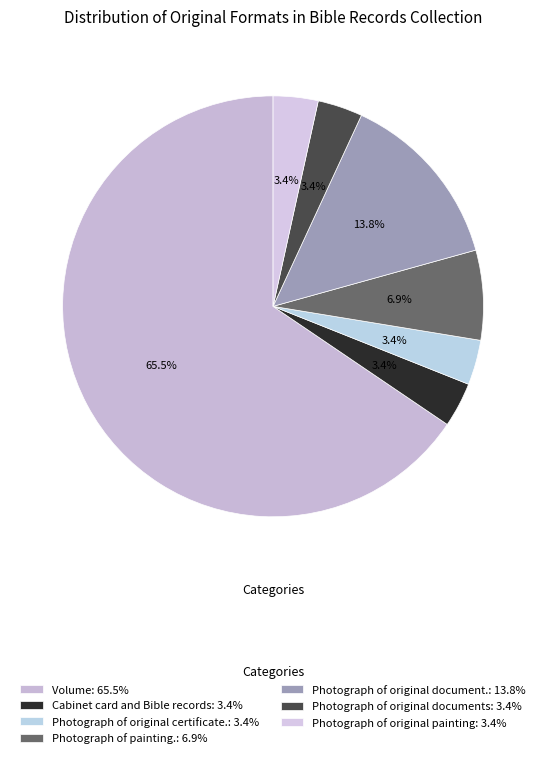

Is there a majority slice in this chart?

Yes